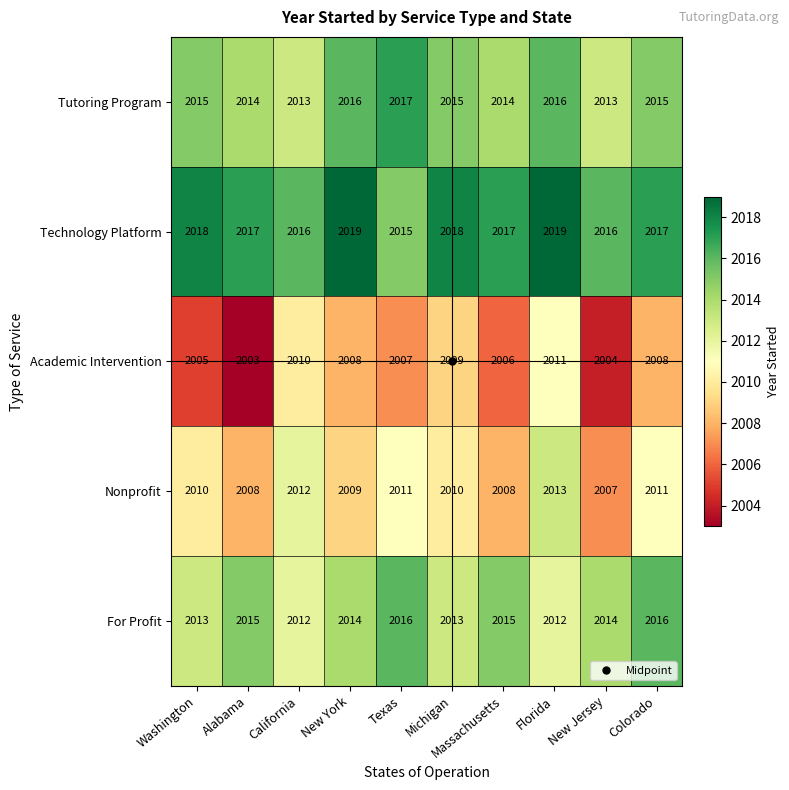

At which category is the sum across all series the highest?

Florida